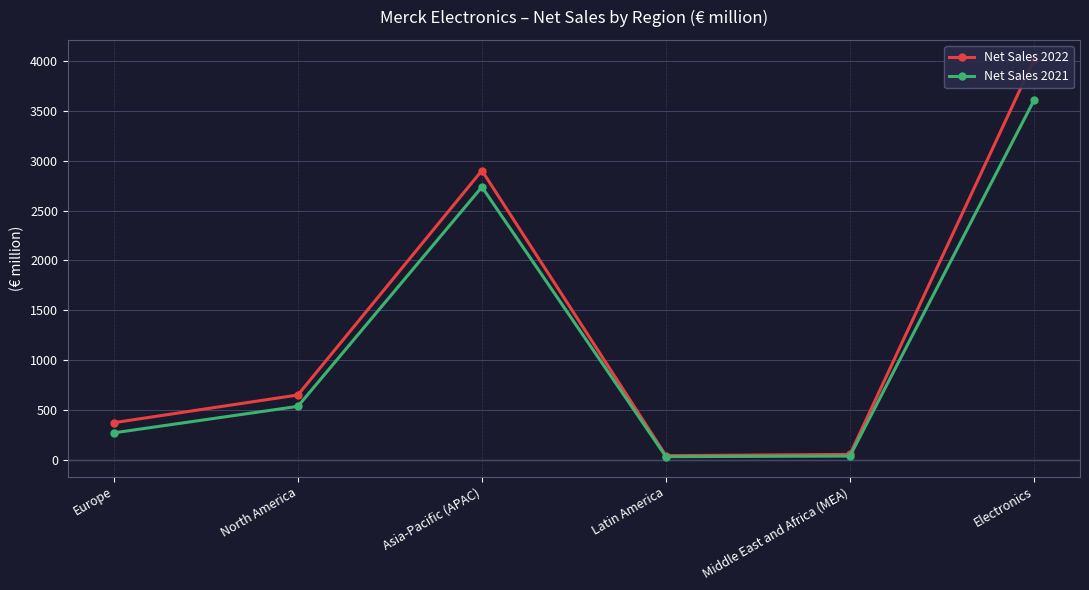

In Net Sales 2022, how many points are higher than both neighbors (excluding endpoints)?

1